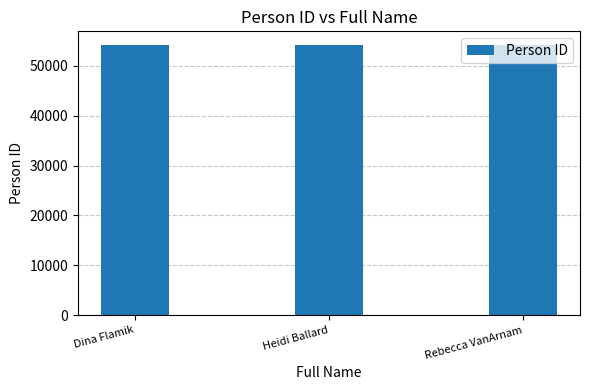

The value at Heidi Ballard is 29079. True or false?

False